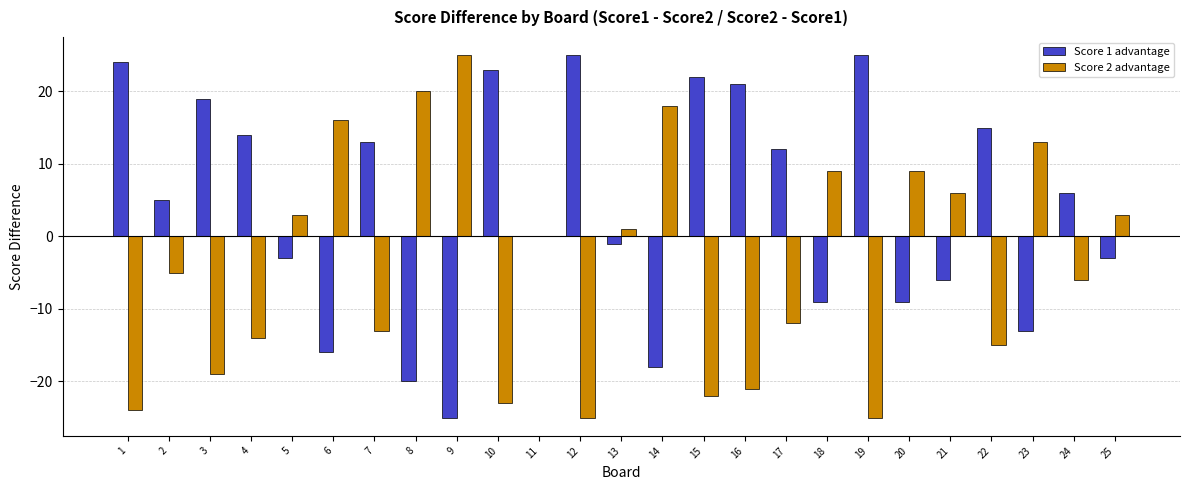

The Score 2 advantage series shows -13 at 7. True or false?

True